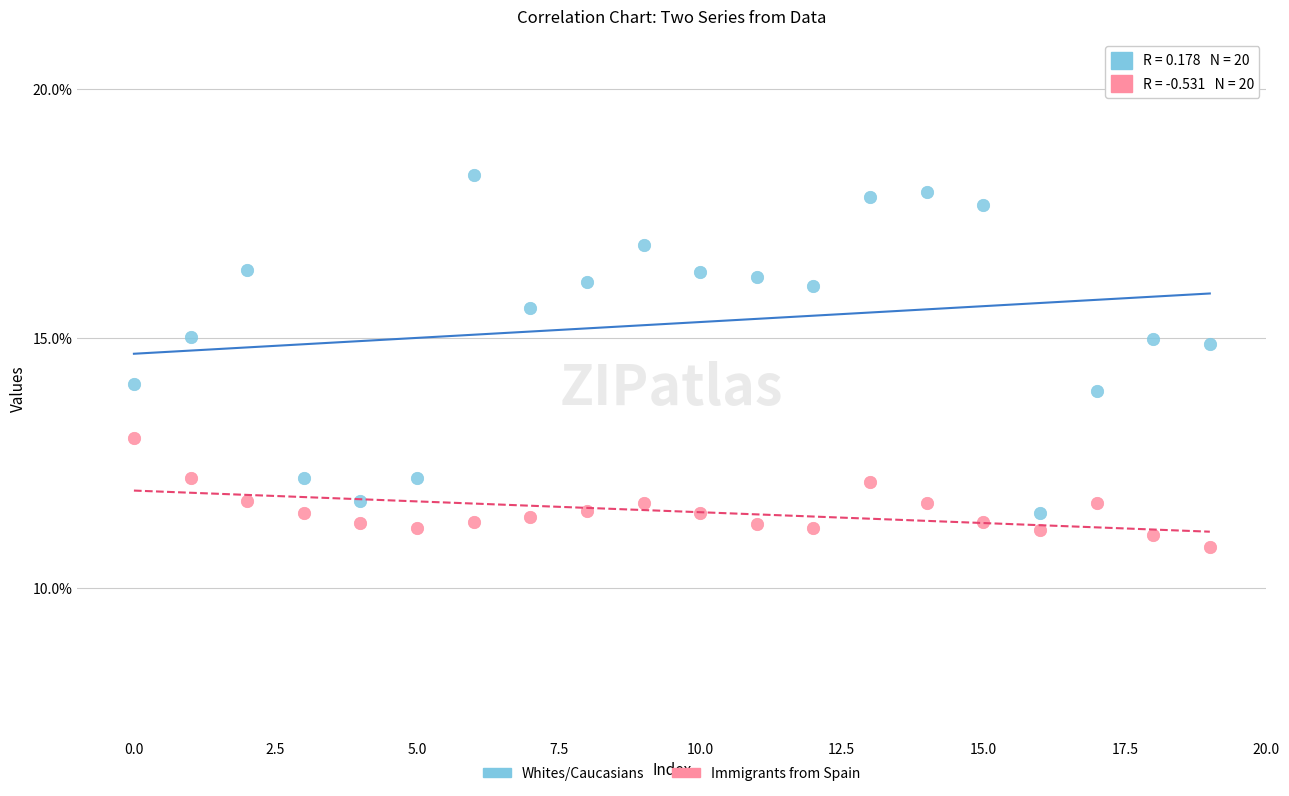

Across all data points, what is the range of Y values (max minus min)?

7.5